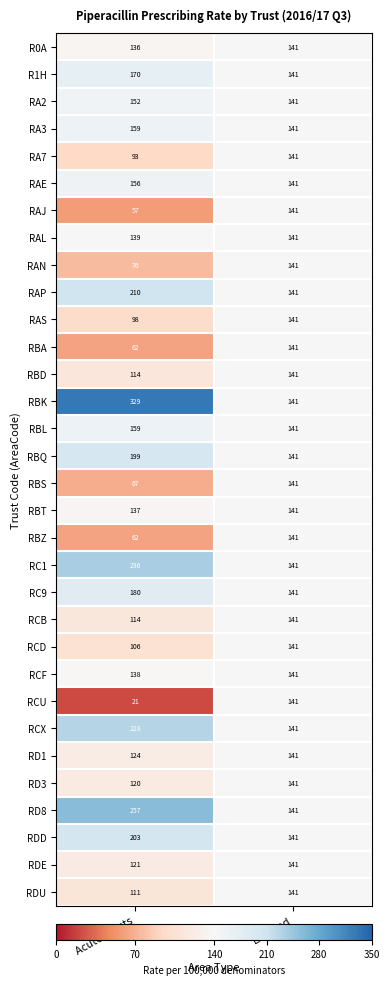

At which category is the sum across all series the highest?

Acute Trusts